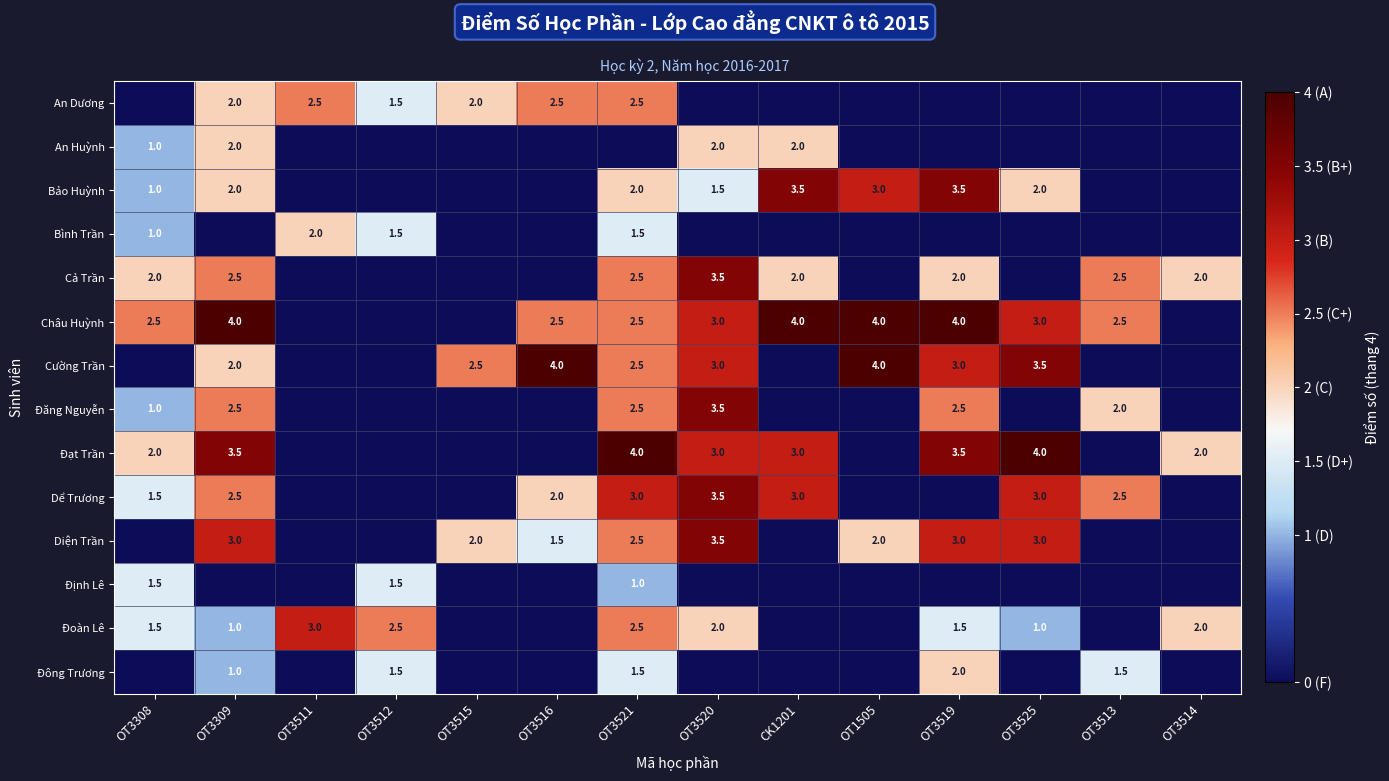

Is the value of Bình Trần at OT3512 greater than the value of Bảo Huỳnh at OT1505?

No